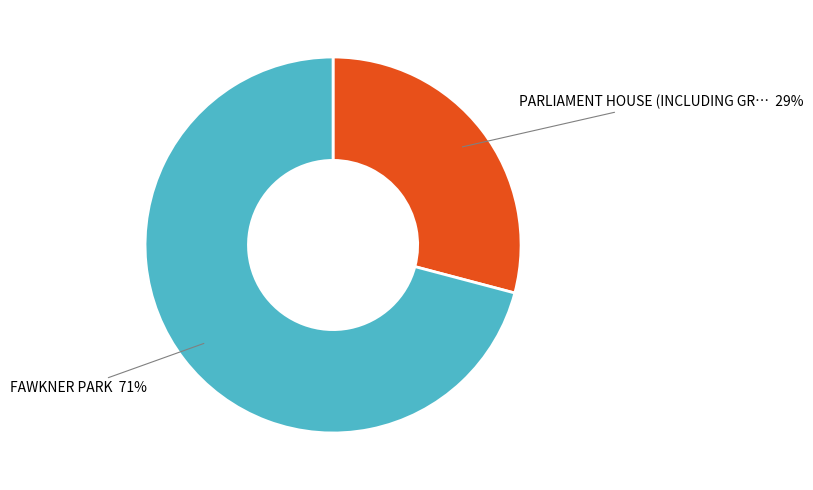

To the nearest percent, what is the difference between the largest and smallest slice percentages?

42%